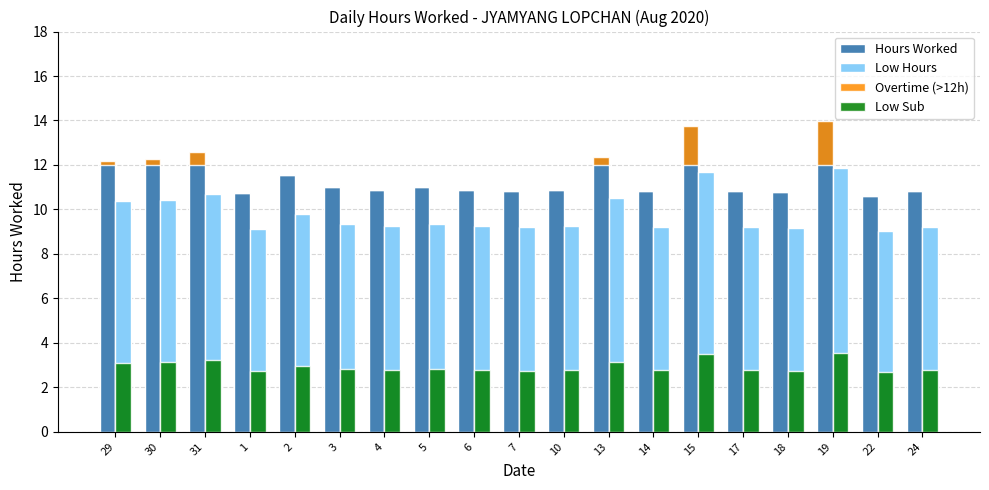

What is the label of the 3rd bar from the left?

31